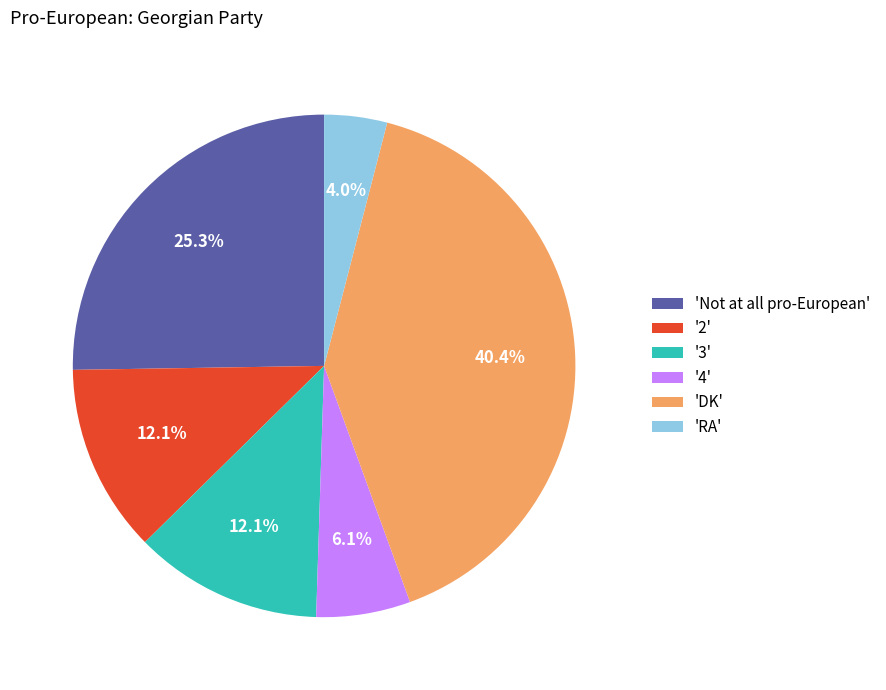

Between '2' and '4', which is larger?

'2'